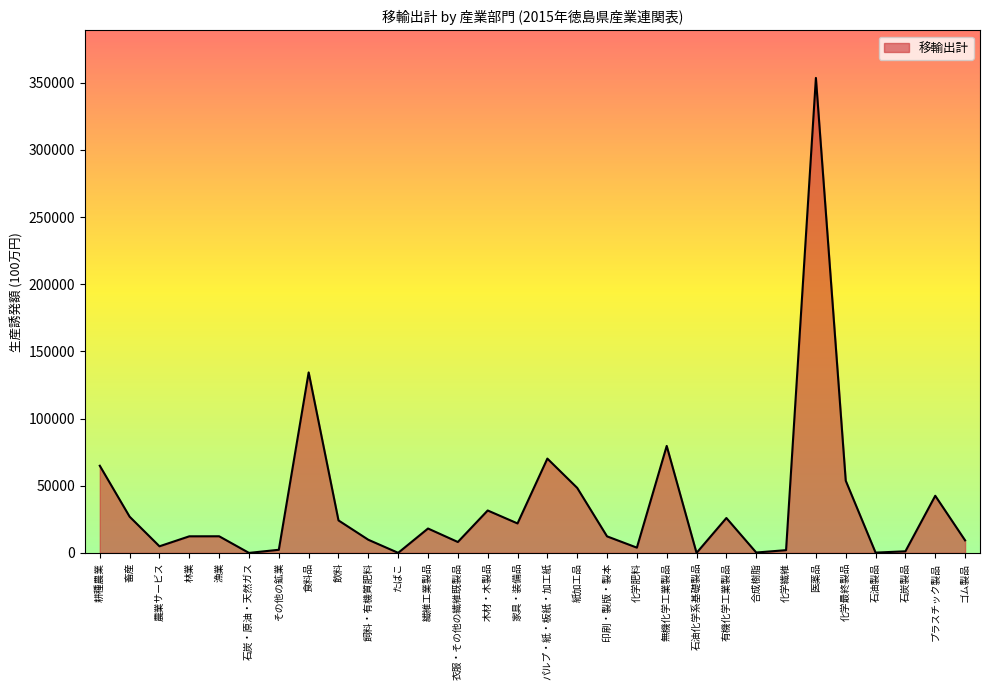

What position from the right is 漁業?

26